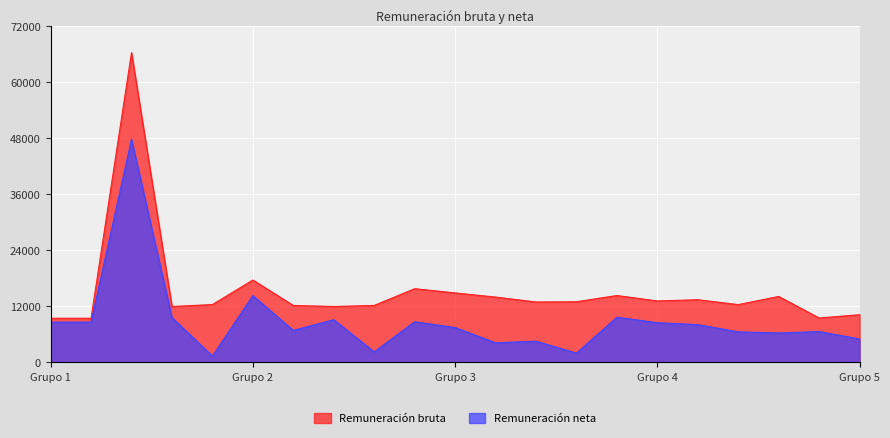

The Remuneración bruta series shows 12173.1 at 9. True or false?

True